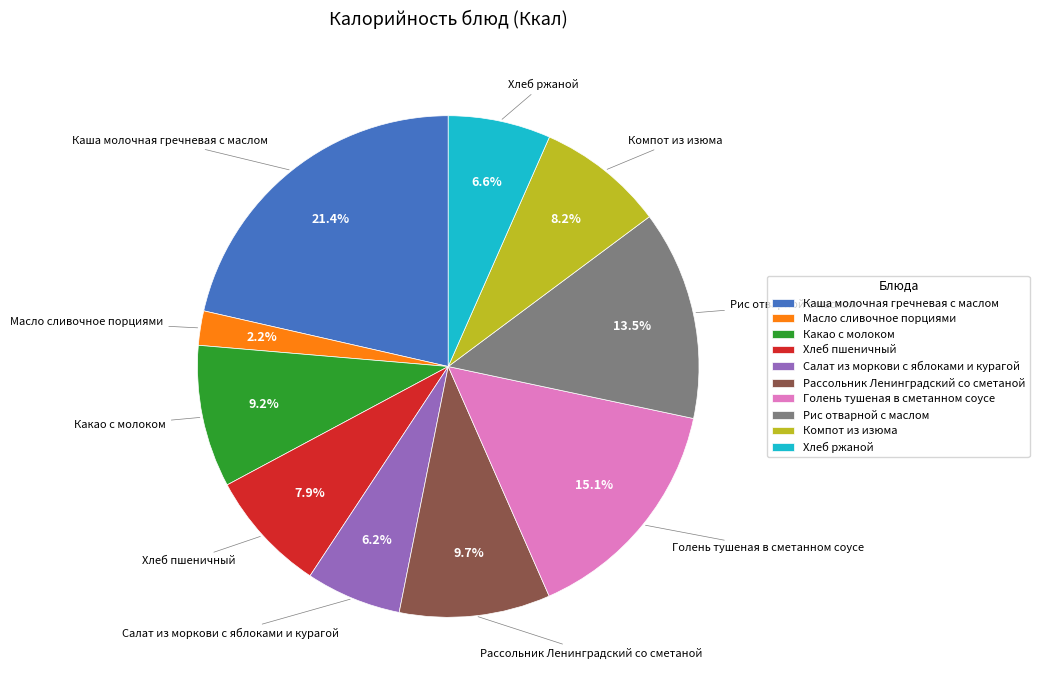

Is it true that Хлеб ржаной is 12% of the pie?

False